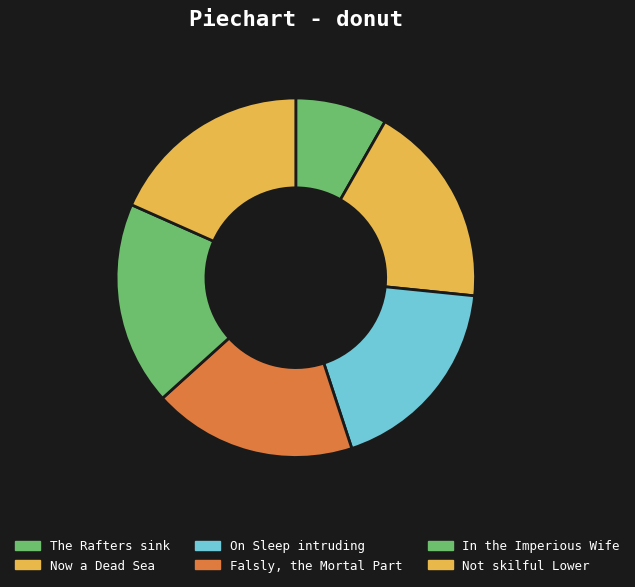

Count the number of slices in the pie.

6